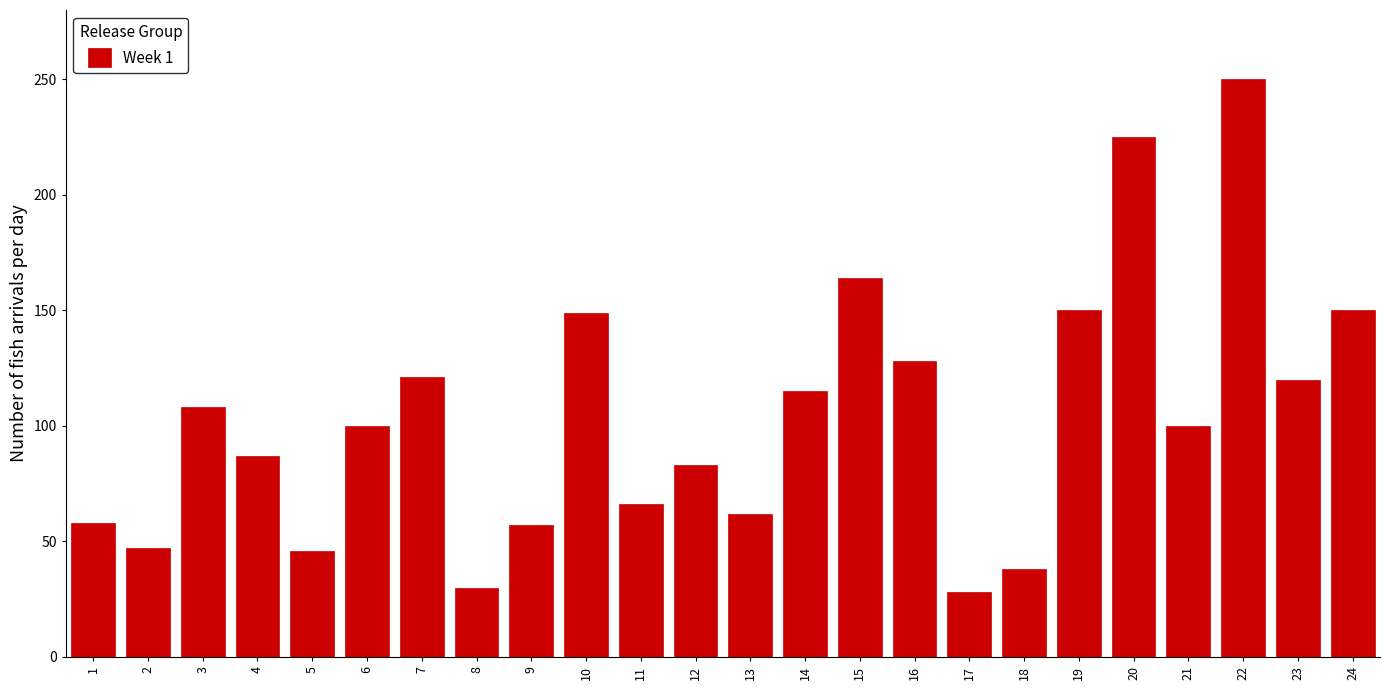

What is the difference between the values at 12 and 19?

67